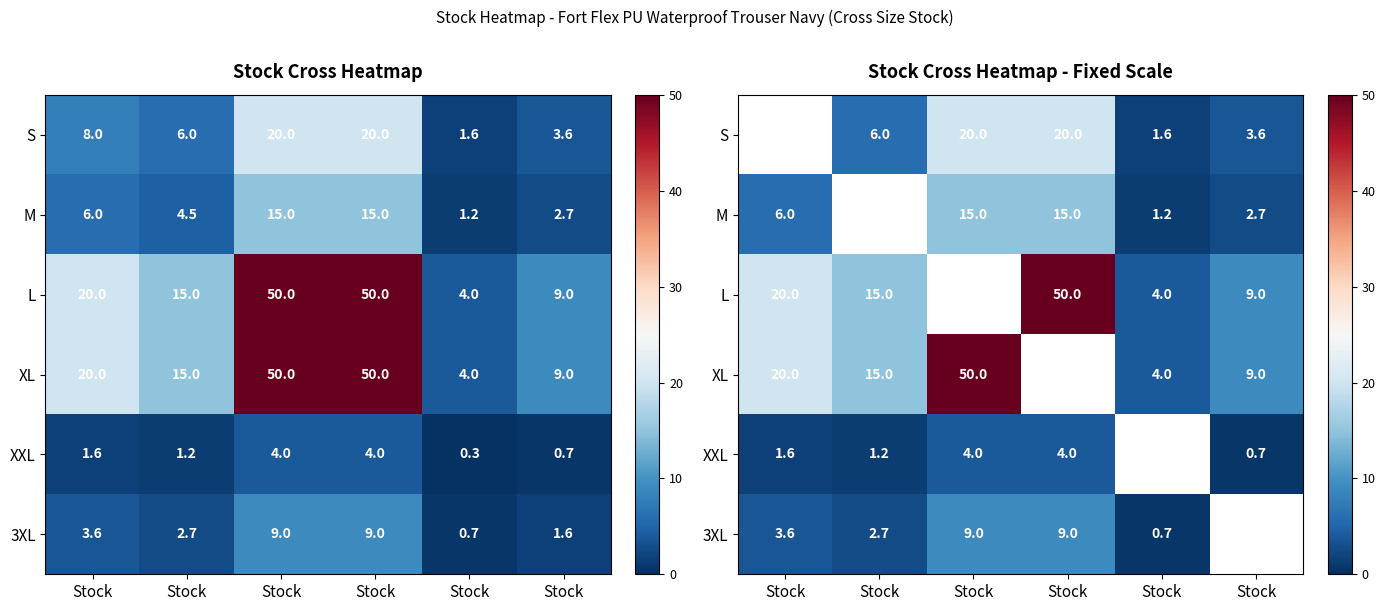

What is the greatest value displayed?

50.0